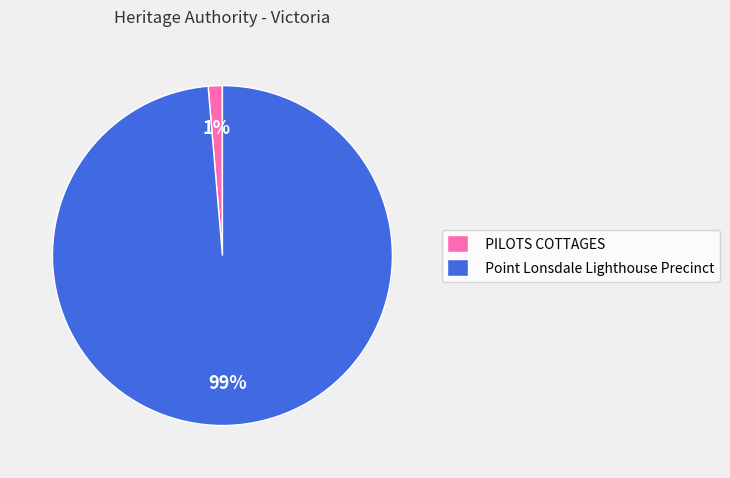

Rank the categories by value from highest to lowest.

Point Lonsdale Lighthouse Precinct, PILOTS COTTAGES